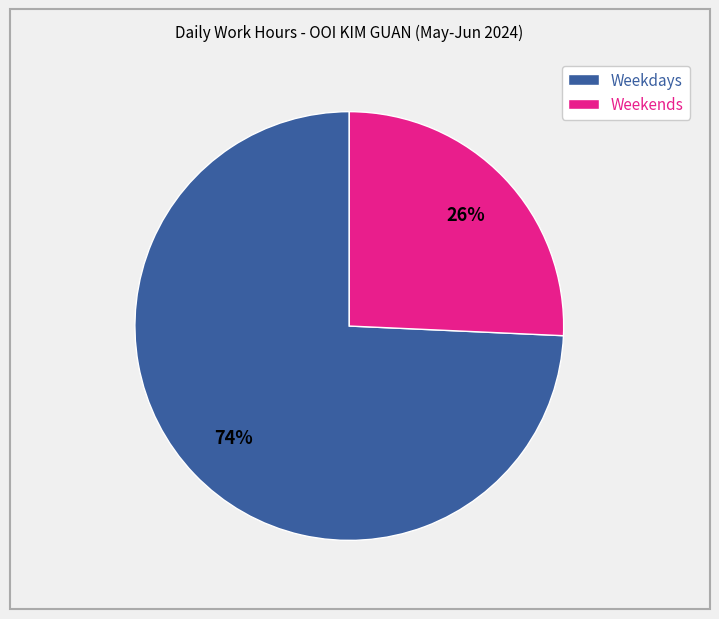

Is the sum of Weekends and Weekdays greater than half?

Yes